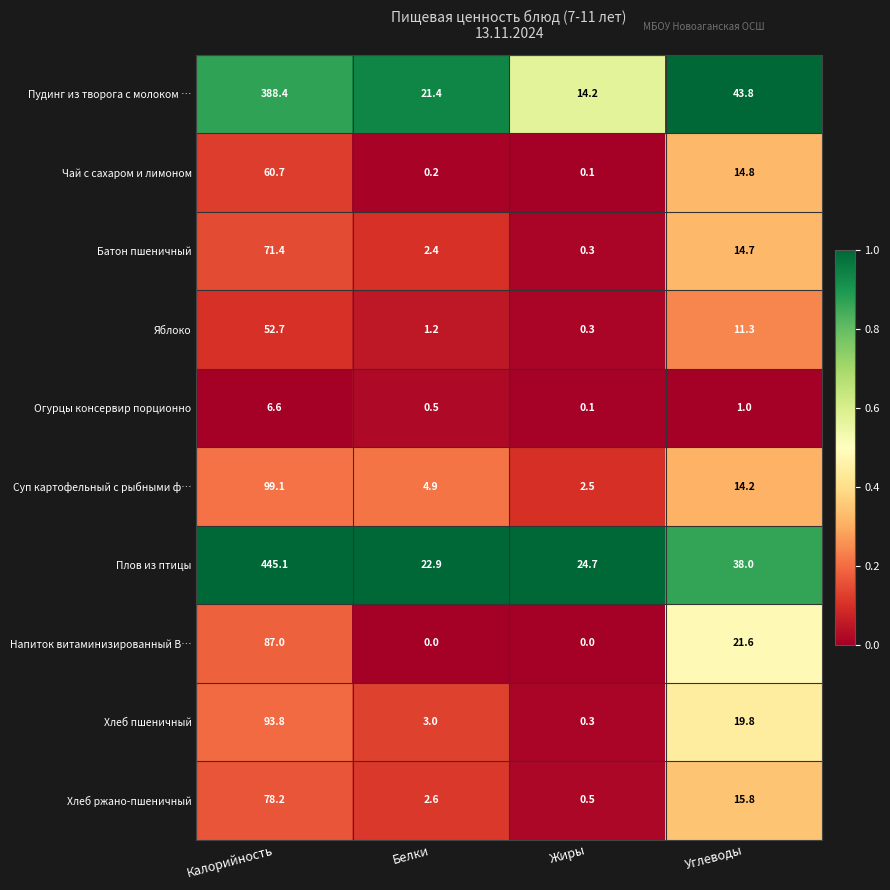

Which series has the widest spread of values?

Плов из птицы